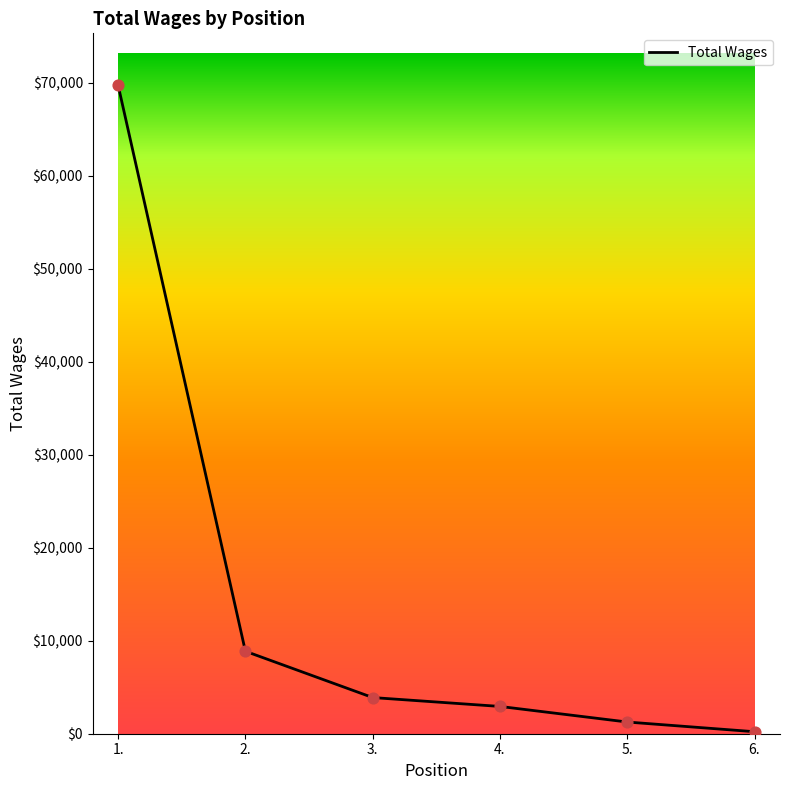

Between 3. and 4., which is larger?

3.